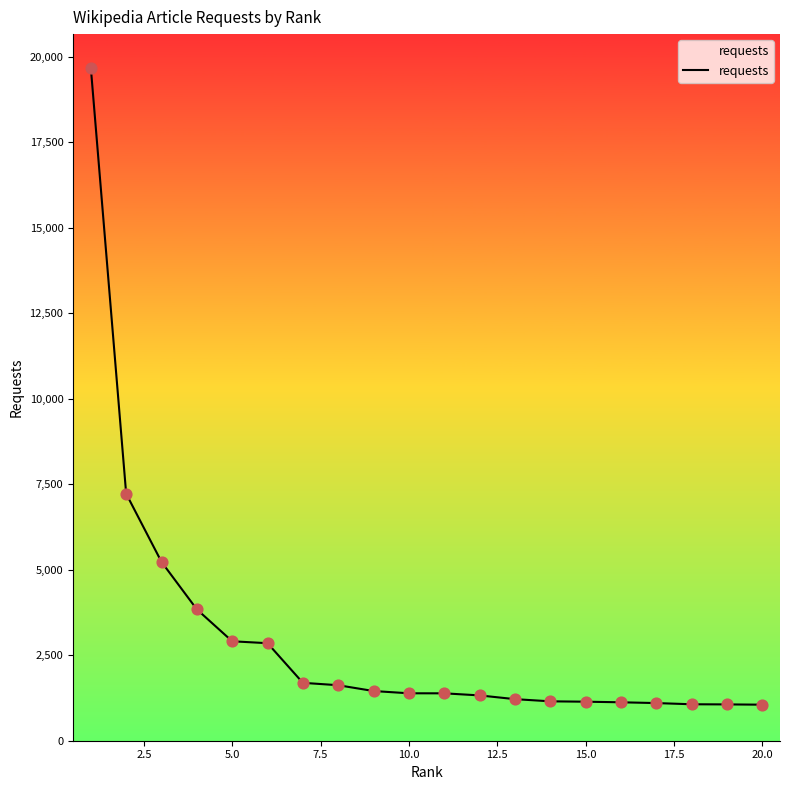

What is the maximum value shown in the chart?

19679